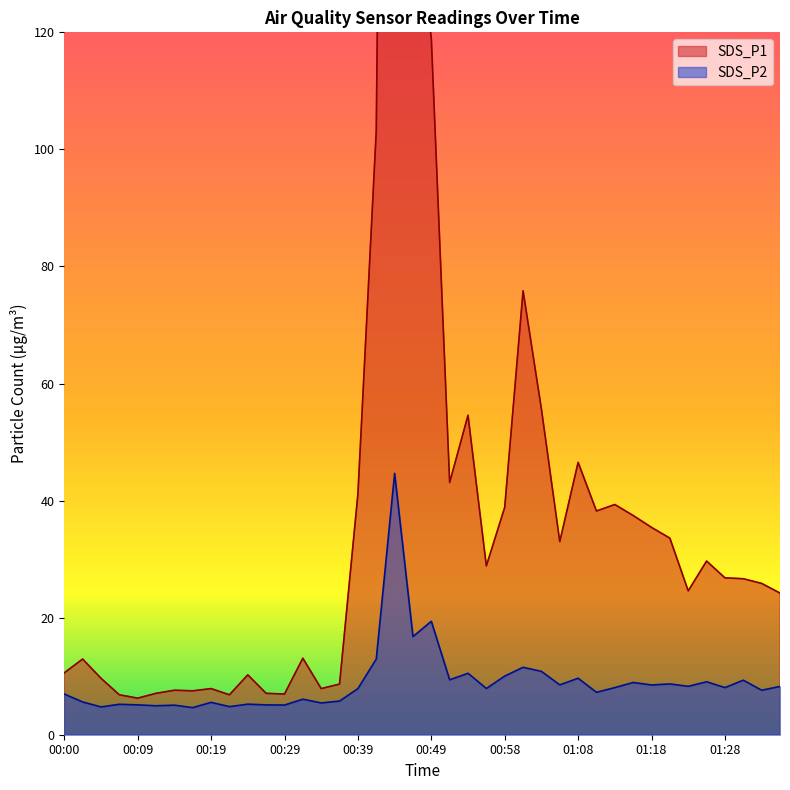

True or false: SDS_P1 and SDS_P2 cross at least once.

False